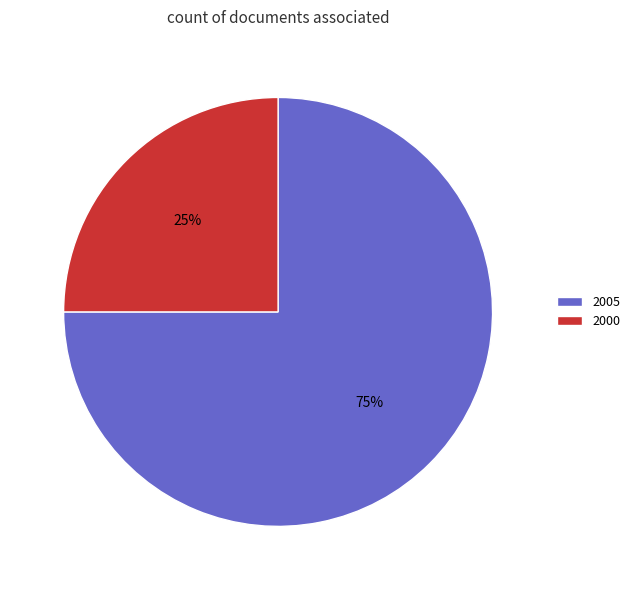

What is the majority slice?

2005